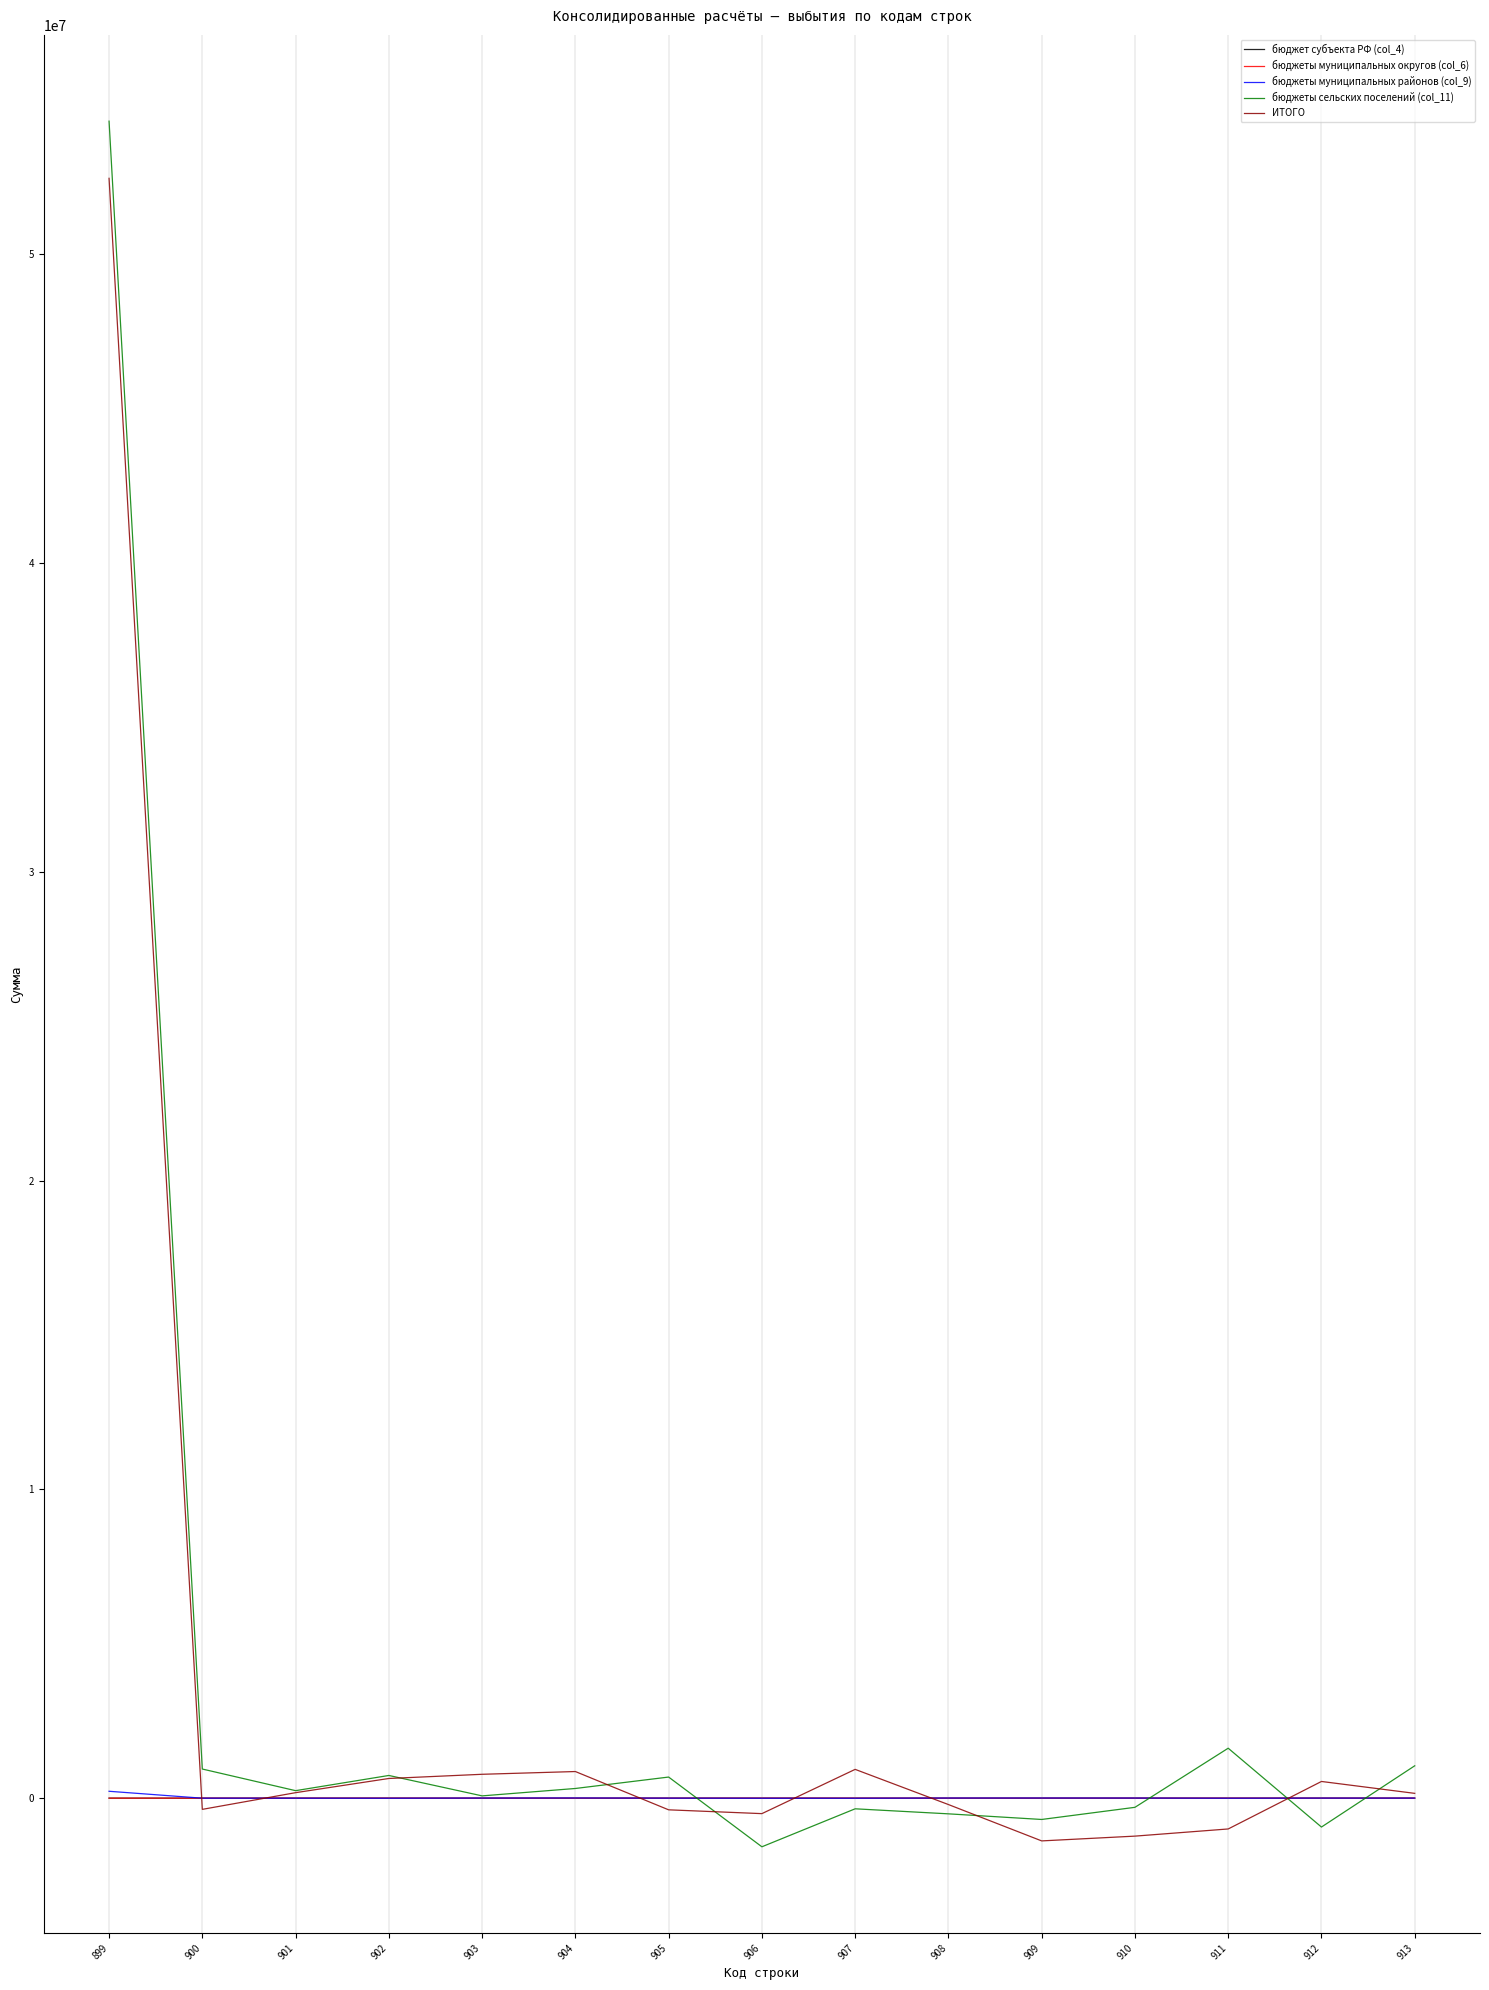

What is the maximum value shown in the chart?

54304481.1